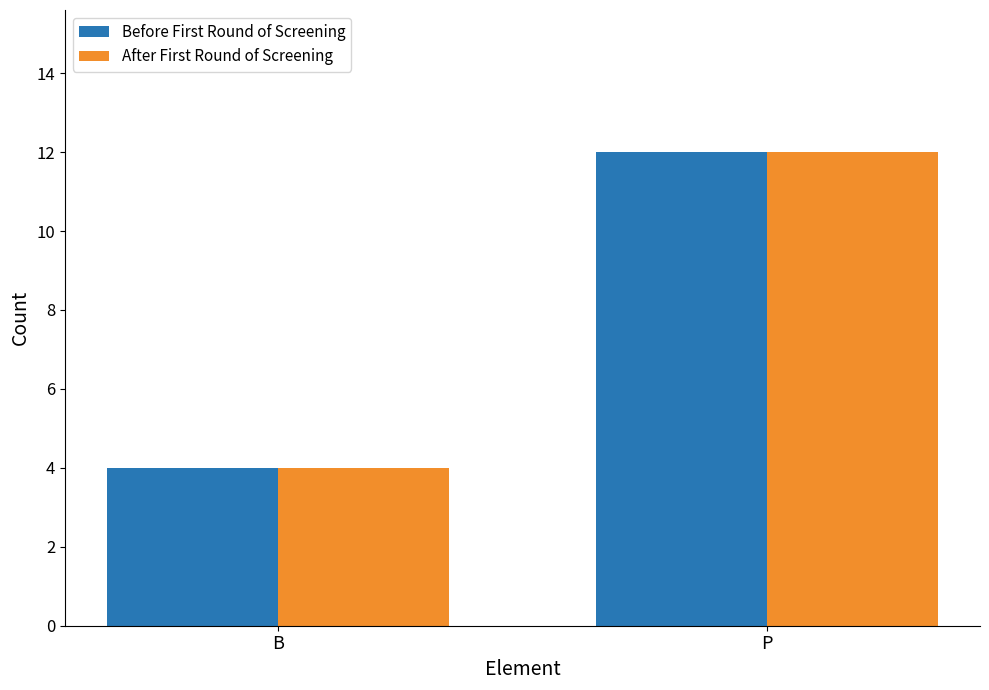

How many series are shown in this chart?

2